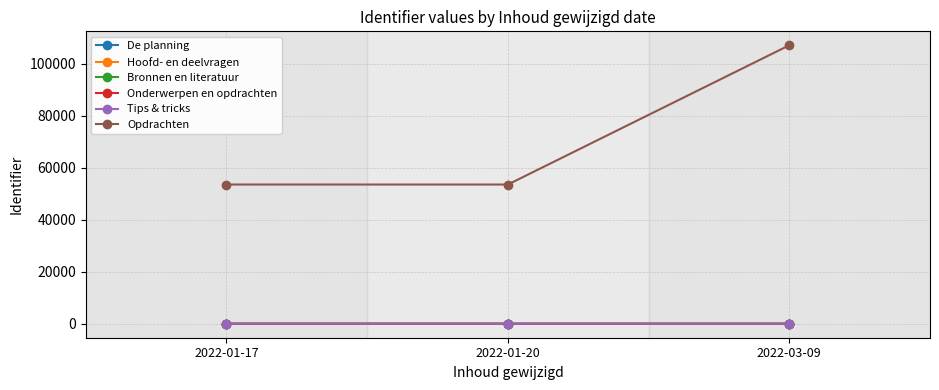

Which category has the highest value across all series?

2022-03-09